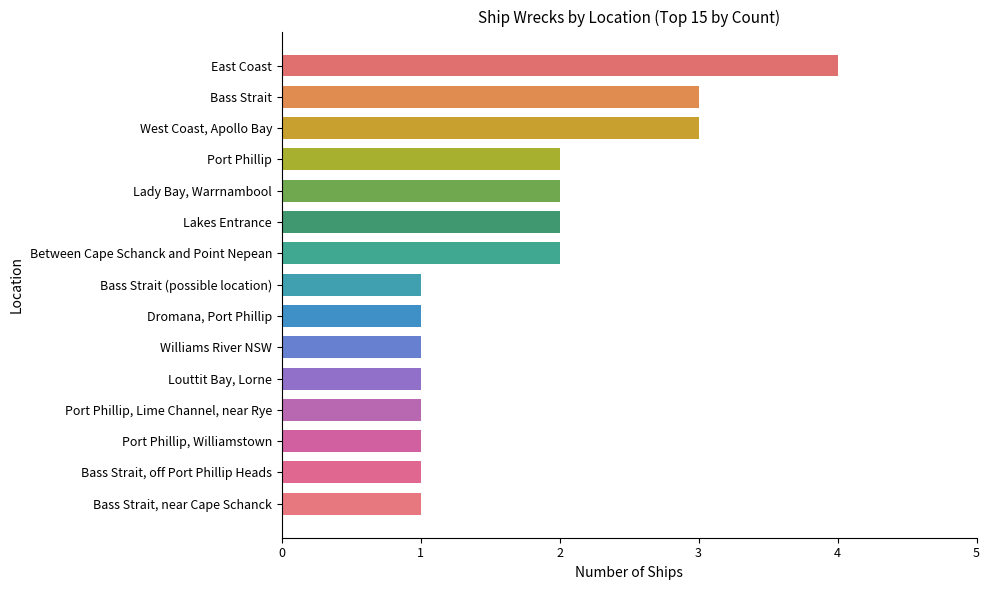

Reading top to bottom, list all the values displayed in this chart.

4	3	3	2	2	2	2	1	1	1	1	1	1	1	1